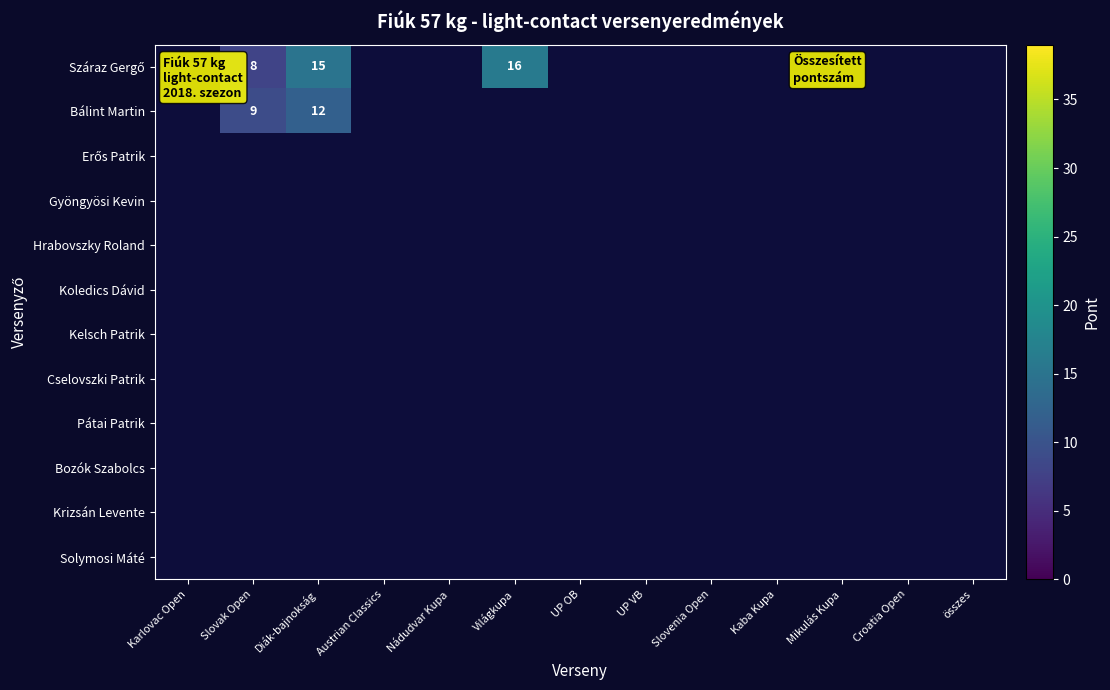

Is the value of Koledics Dávid at Austrian Classics greater than the value of Hrabovszky Roland at Slovak Open?

No